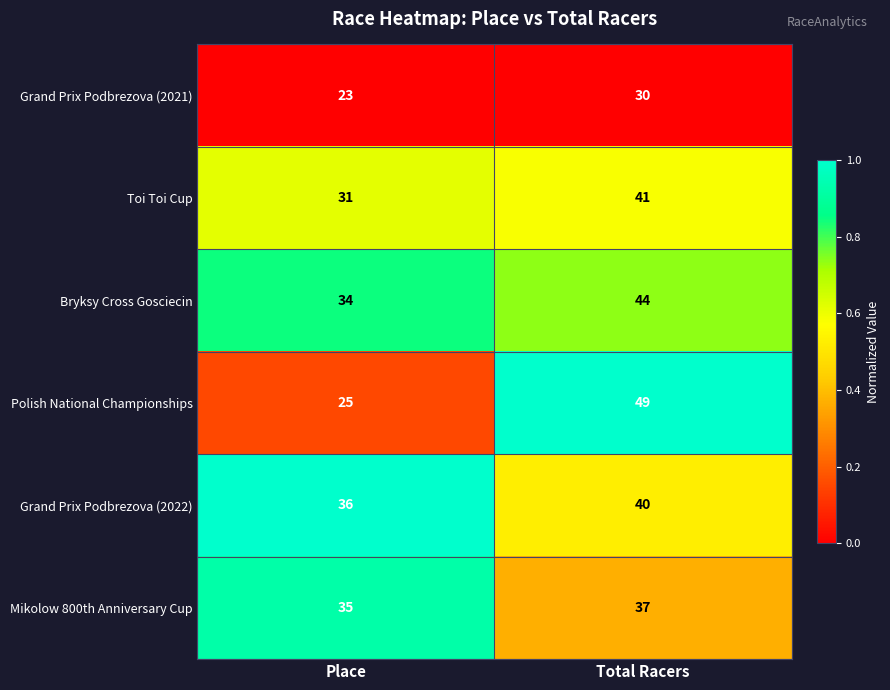

What is the total value across all series at Total Racers?

241